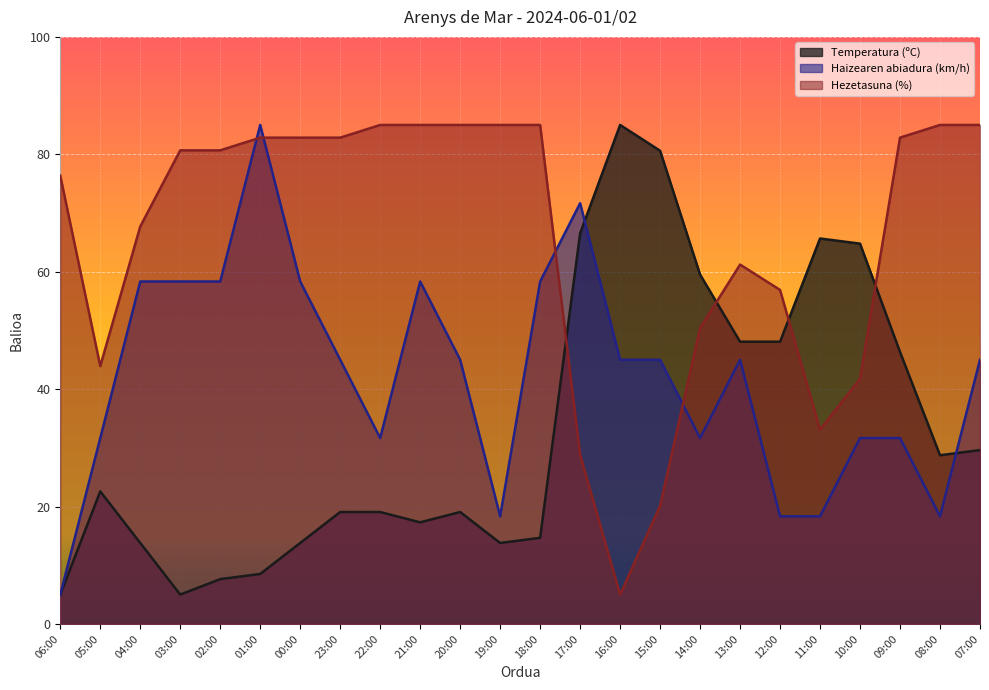

What is the difference between the highest and lowest values at 21:00?

67.7